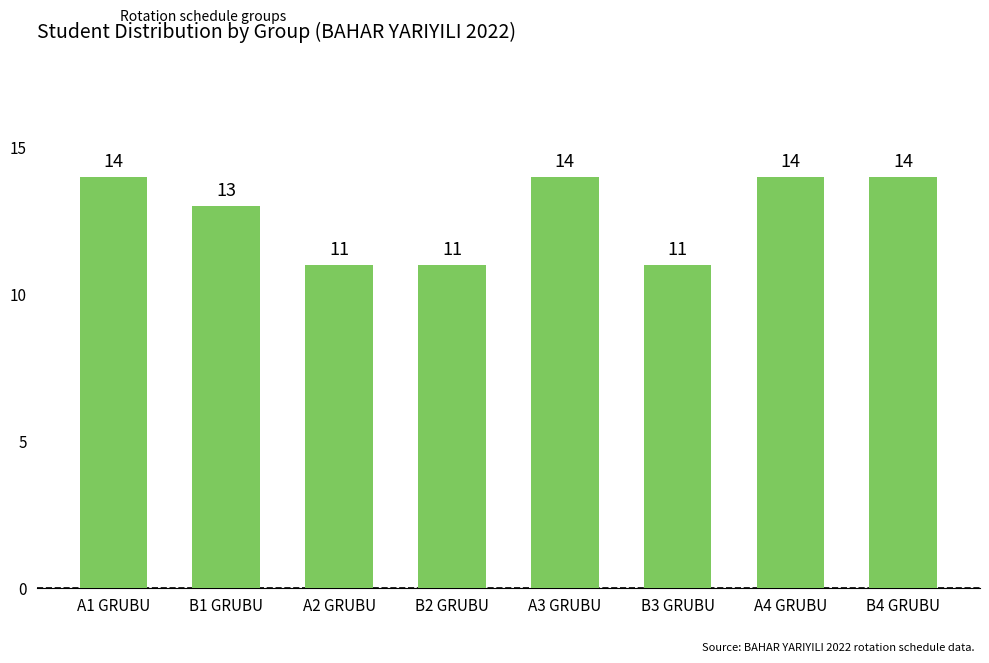

Count the values in the range 11 to 14.

8